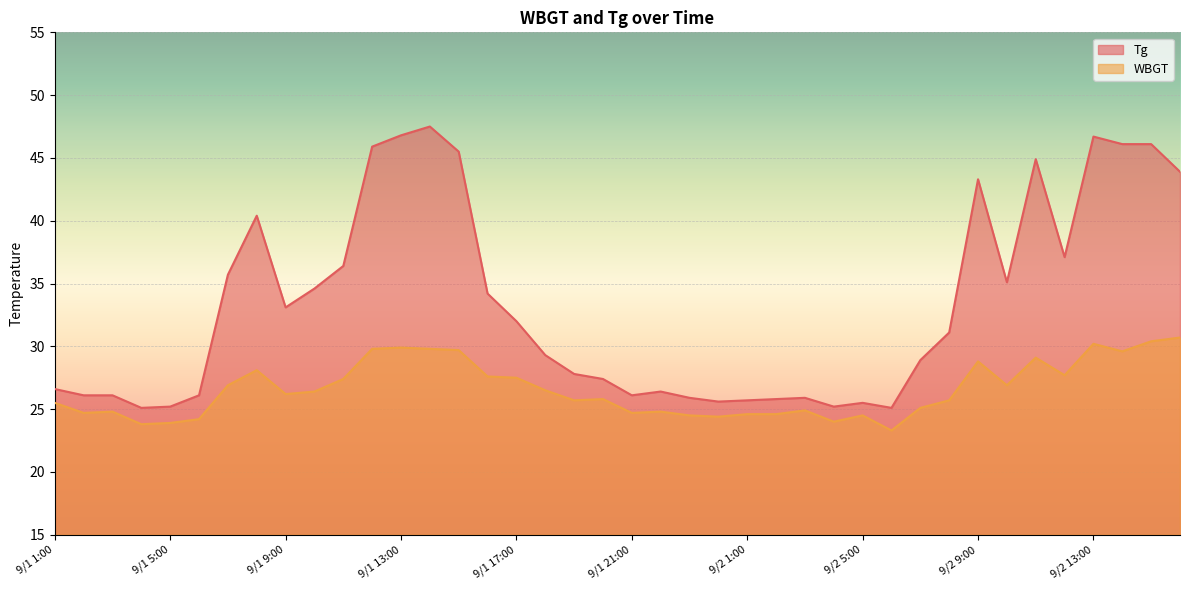

True or false: Tg has a value of 67.2 at 9/1 14:00.

False